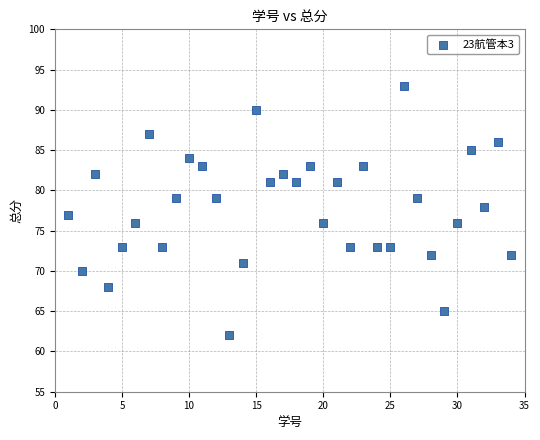

What is the range of Y values (max minus min)?

31